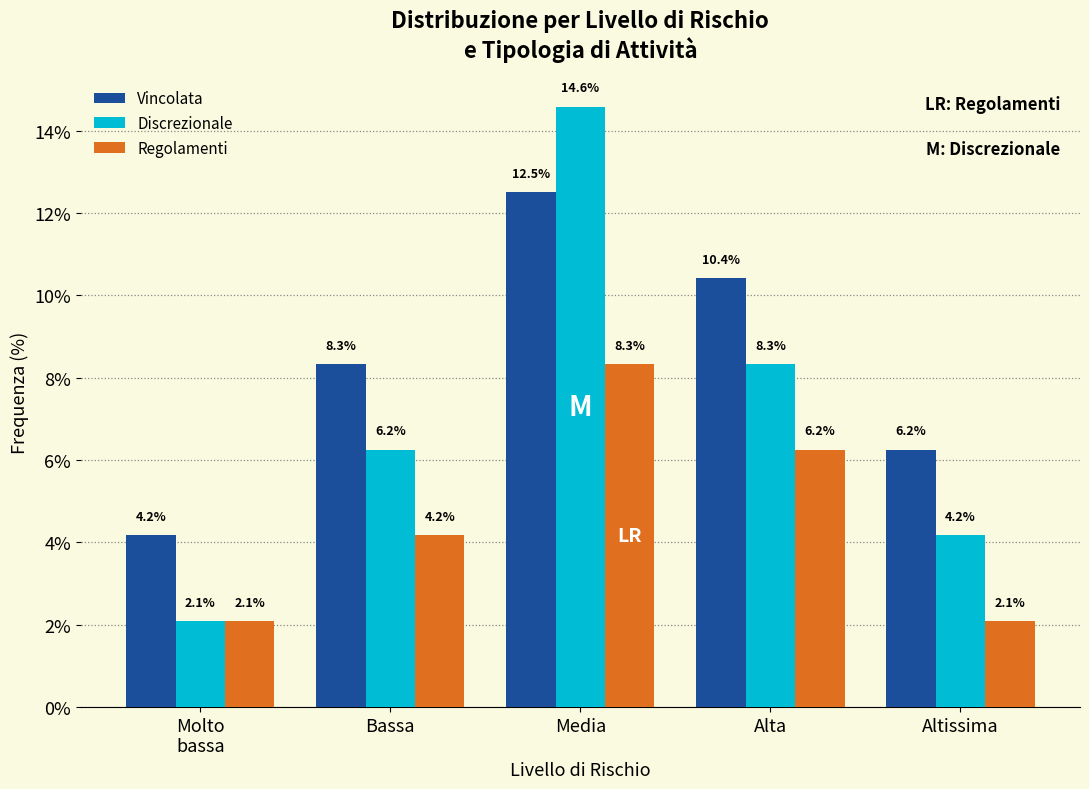

What is the sum of all Regolamenti values?

22.9